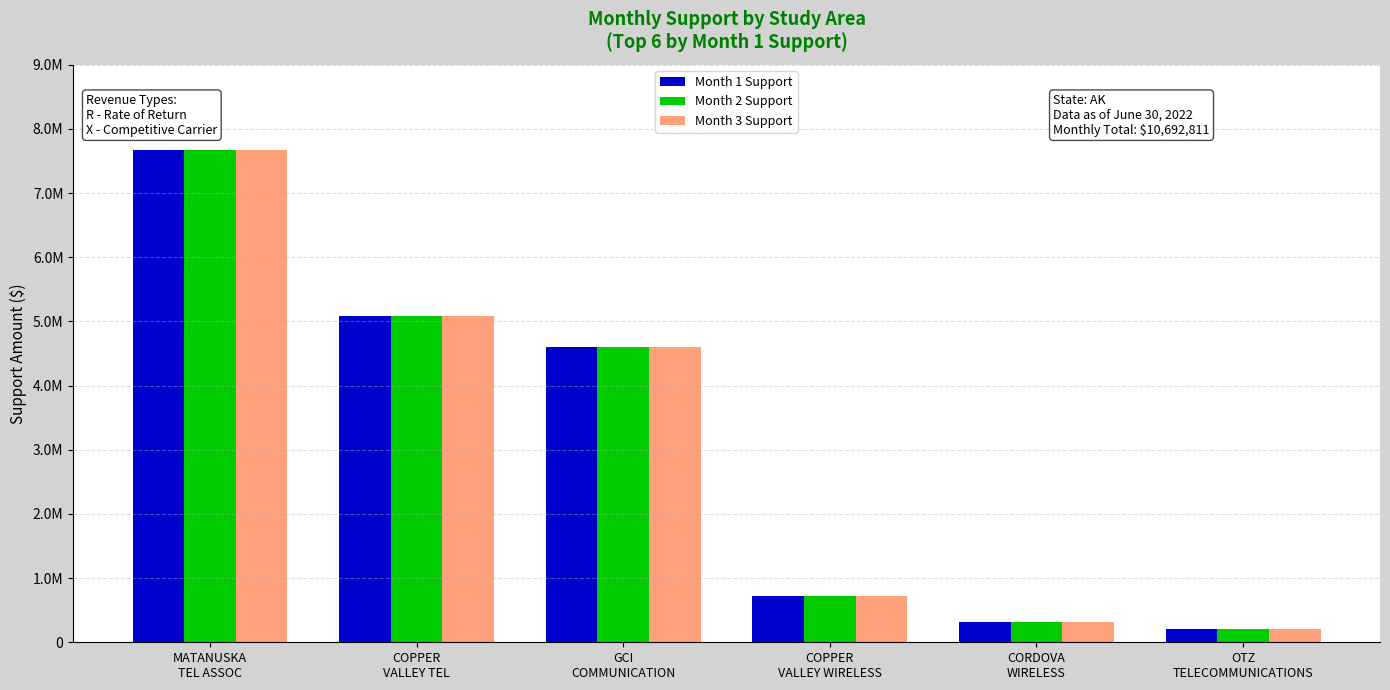

What are all the series names shown in the legend?

Month 1 Support, Month 2 Support, Month 3 Support